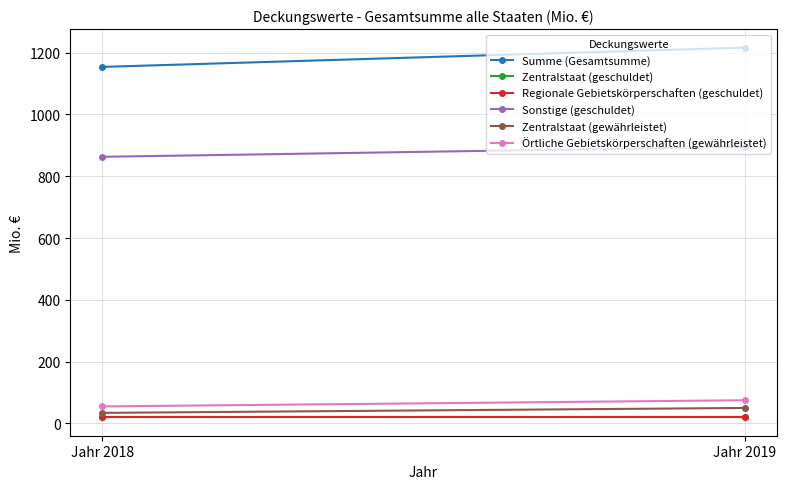

Is it true that Regionale Gebietskörperschaften (geschuldet) equals 20.0 at Jahr 2018?

True